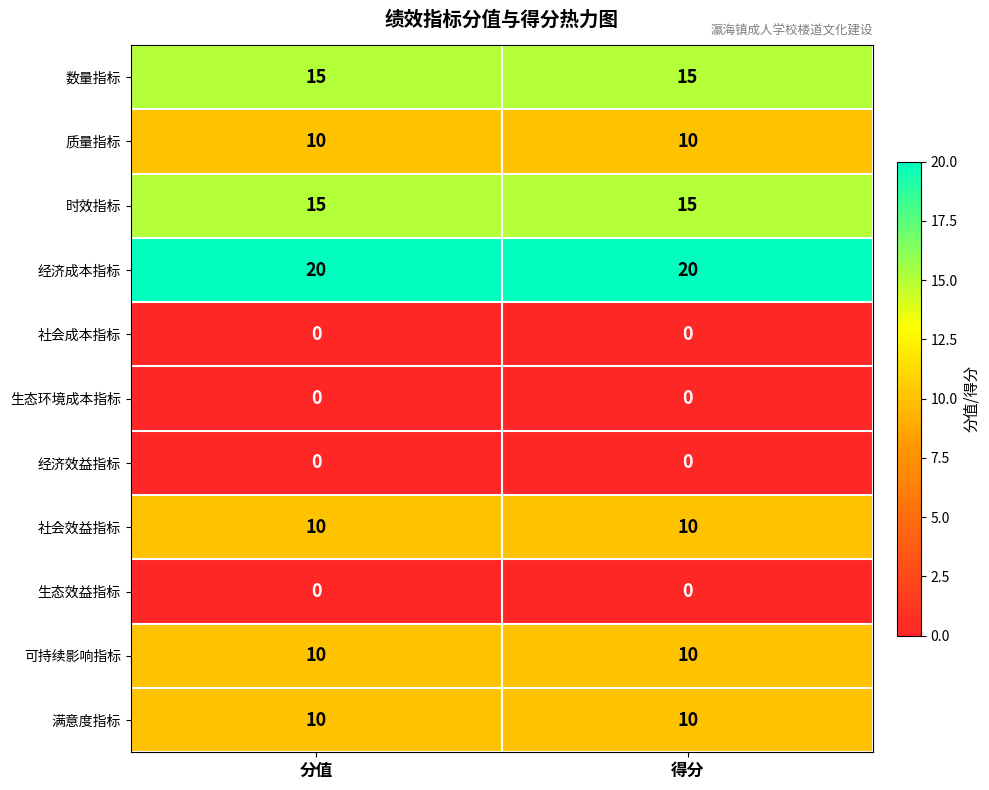

Count the number of data series in this chart.

11